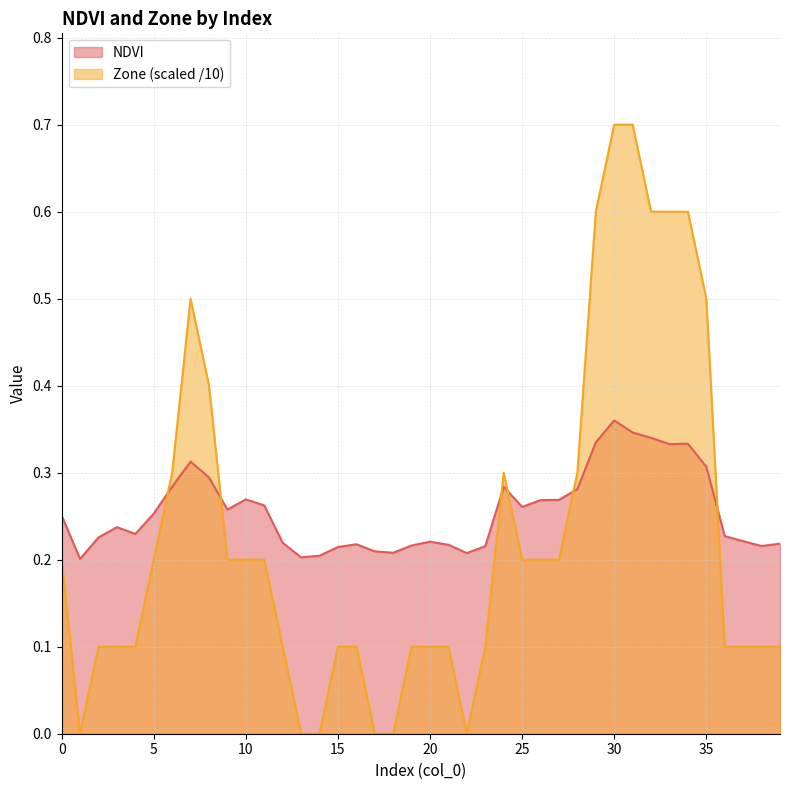

Is it true that Zone equals 0.2 at 23?

False